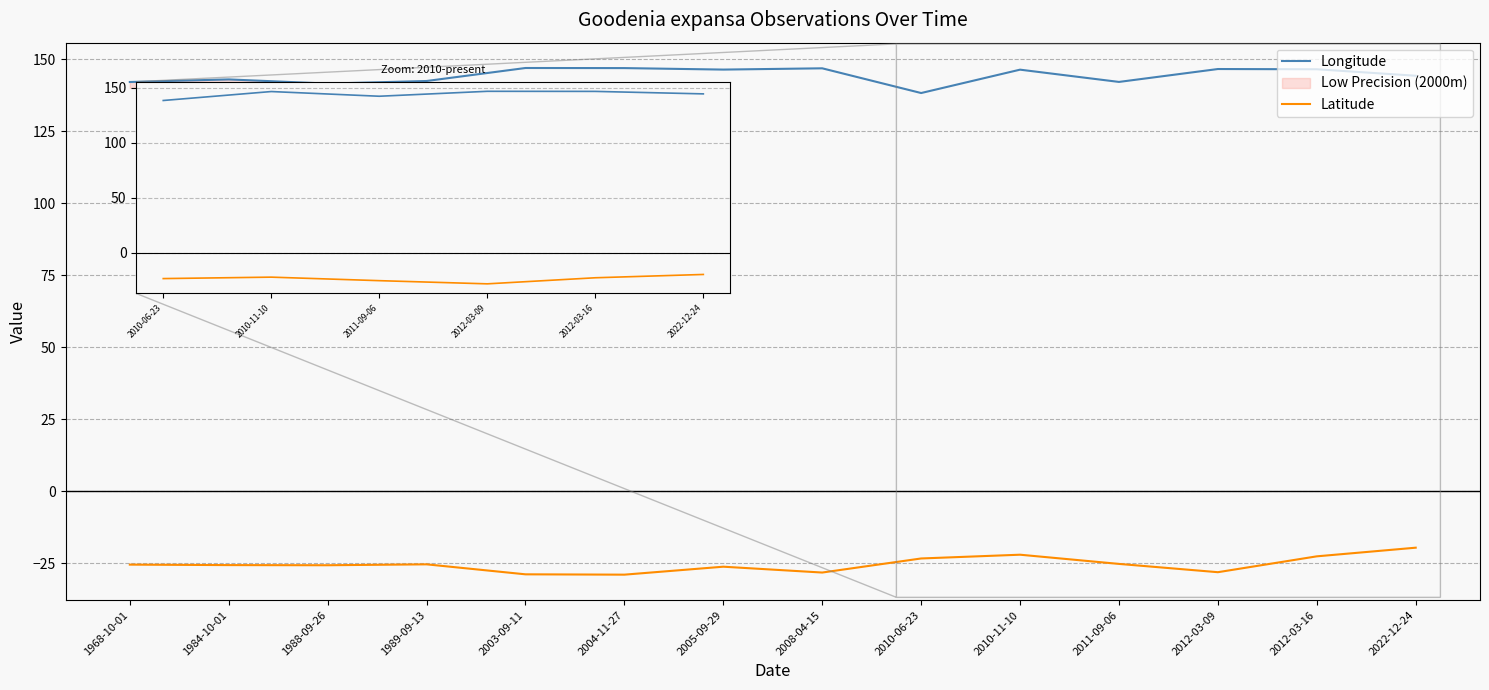

The Longitude series shows 196.2 at 2004-11-27. True or false?

False